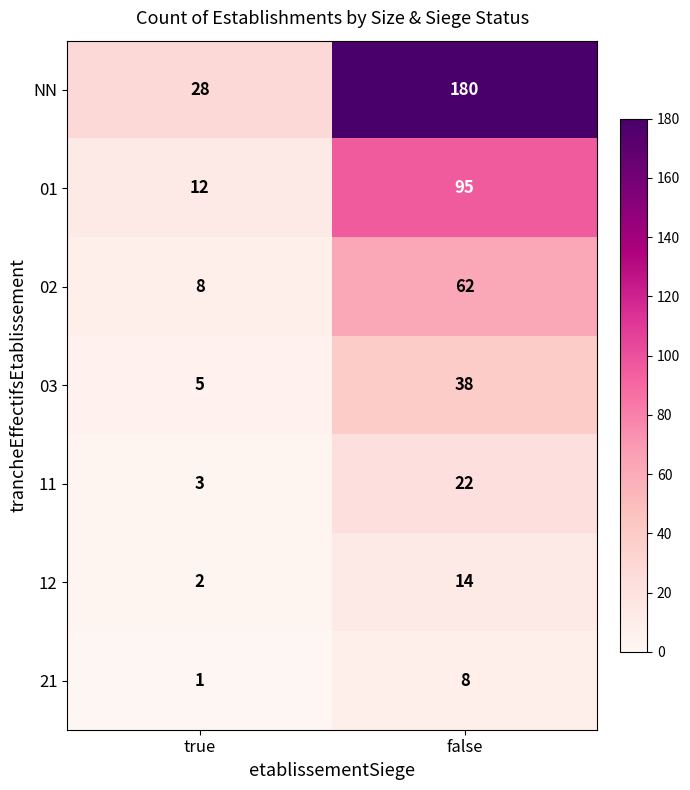

What is the spread (max minus min) of values at false?

172